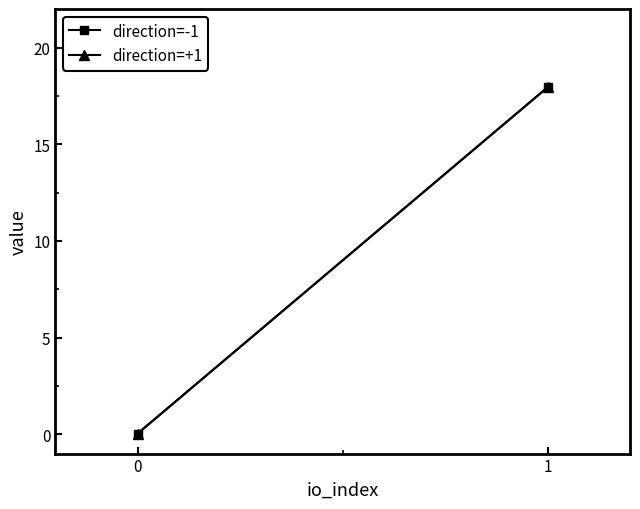

Reading left to right, transcribe all the data shown in this chart.

direction=-1: 0=0.0	1=18.0
direction=+1: 0=0.0	1=18.0